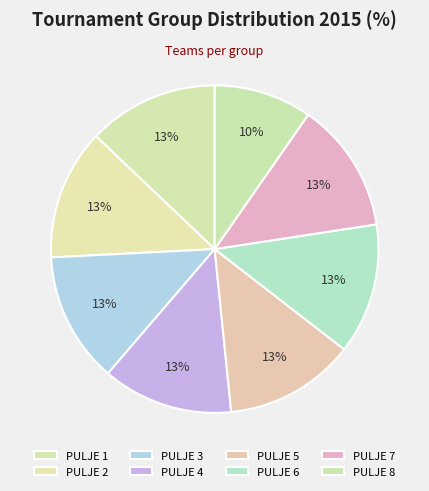

Rank the categories by value from lowest to highest.

PULJE 8, PULJE 1, PULJE 2, PULJE 3, PULJE 4, PULJE 5, PULJE 6, PULJE 7